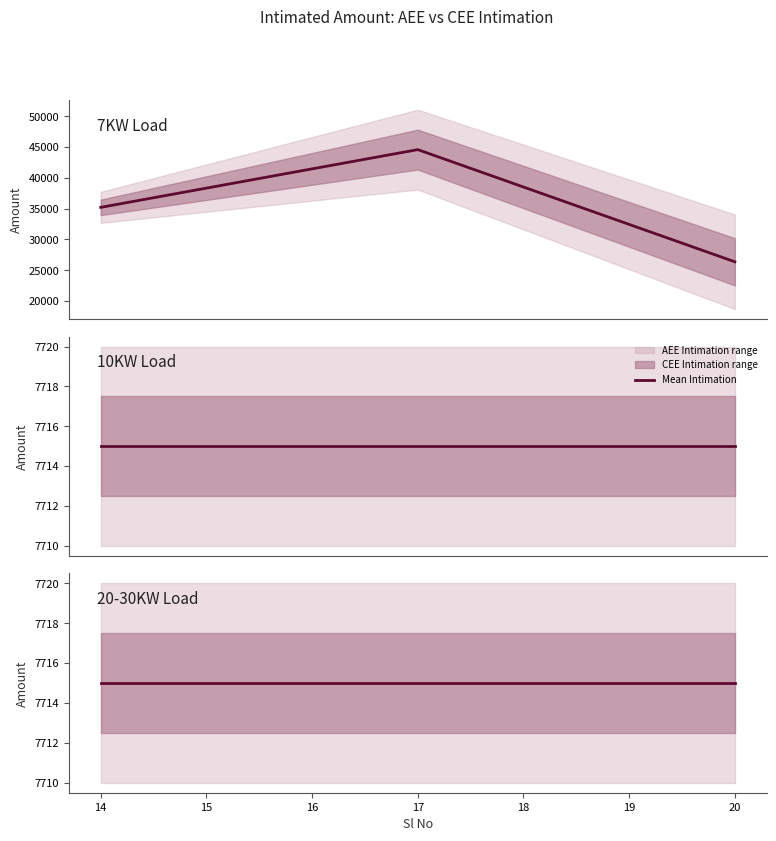

True or false: CEE Intimation and AEE Intimation intersect in this chart.

False